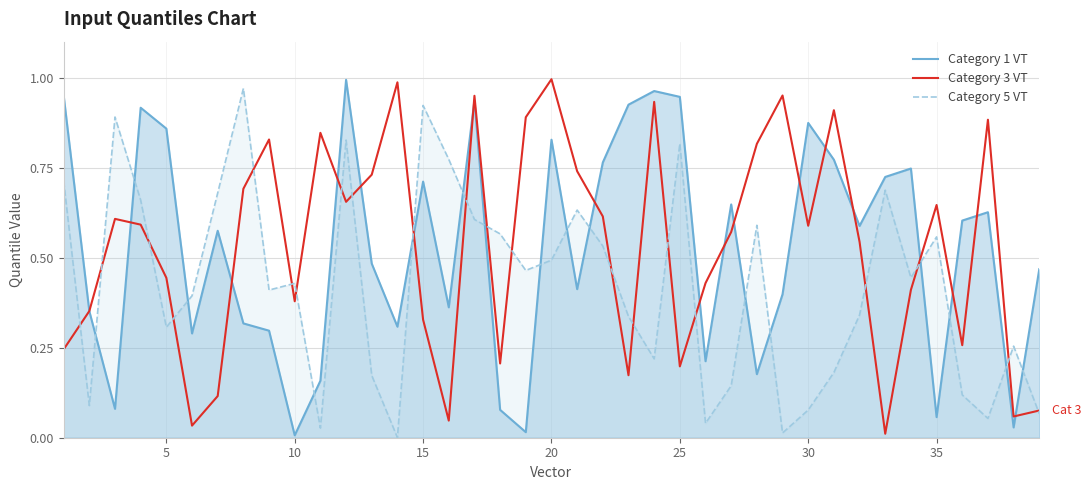

How many lines are shown in the chart?

3